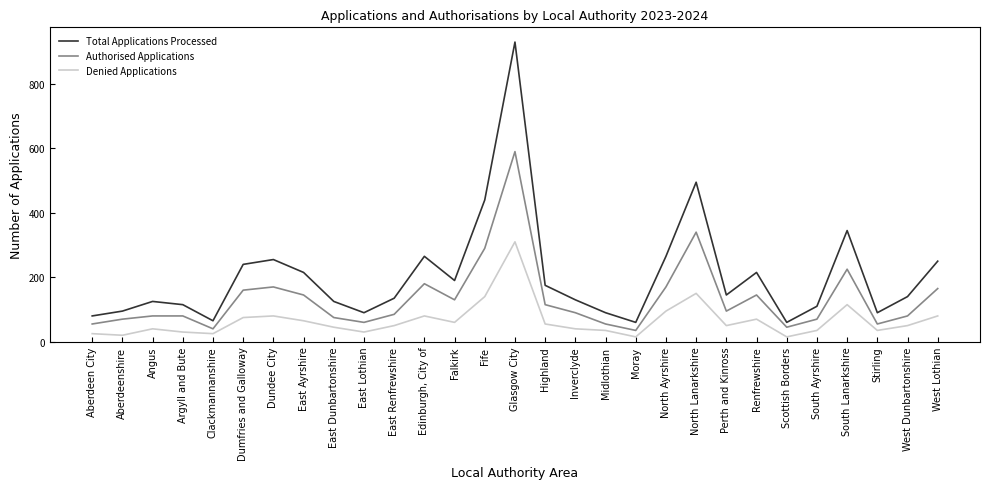

List the series in order of their peak value, highest first.

Total Applications Processed, Authorised Applications, Denied Applications